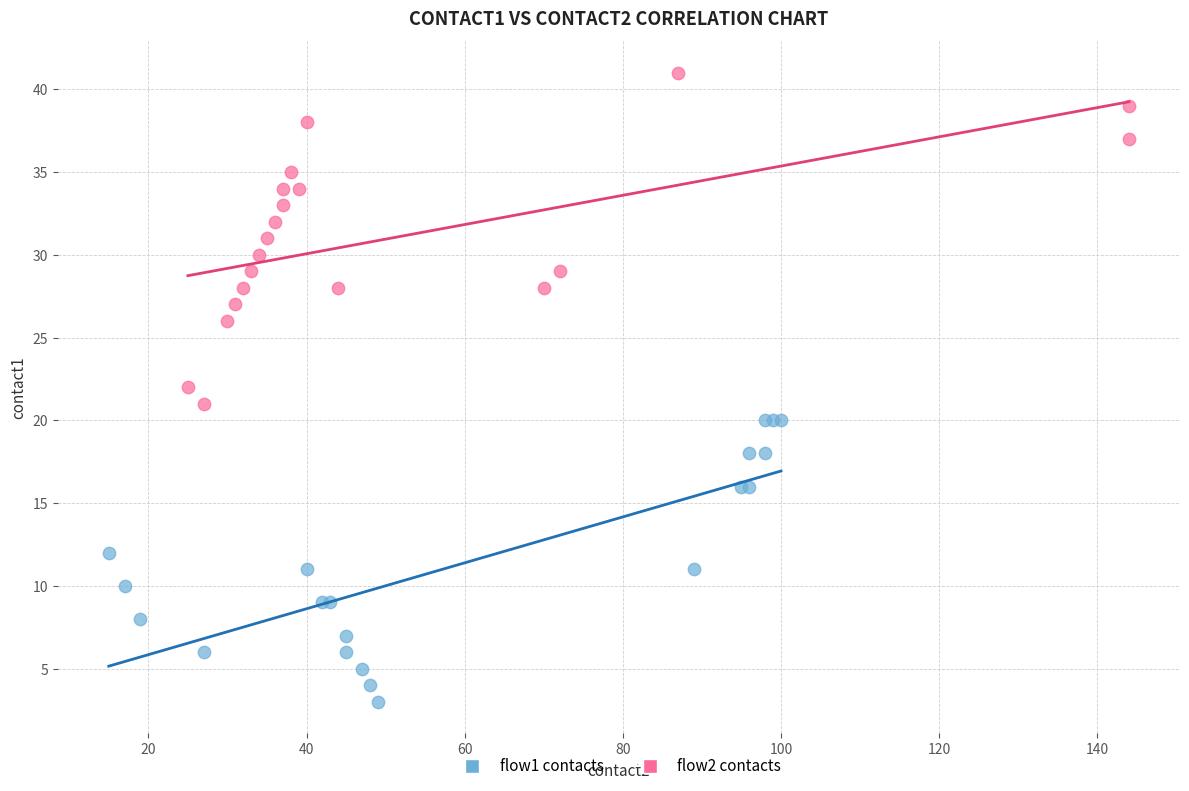

Which series contains the highest Y value?

flow2 contacts